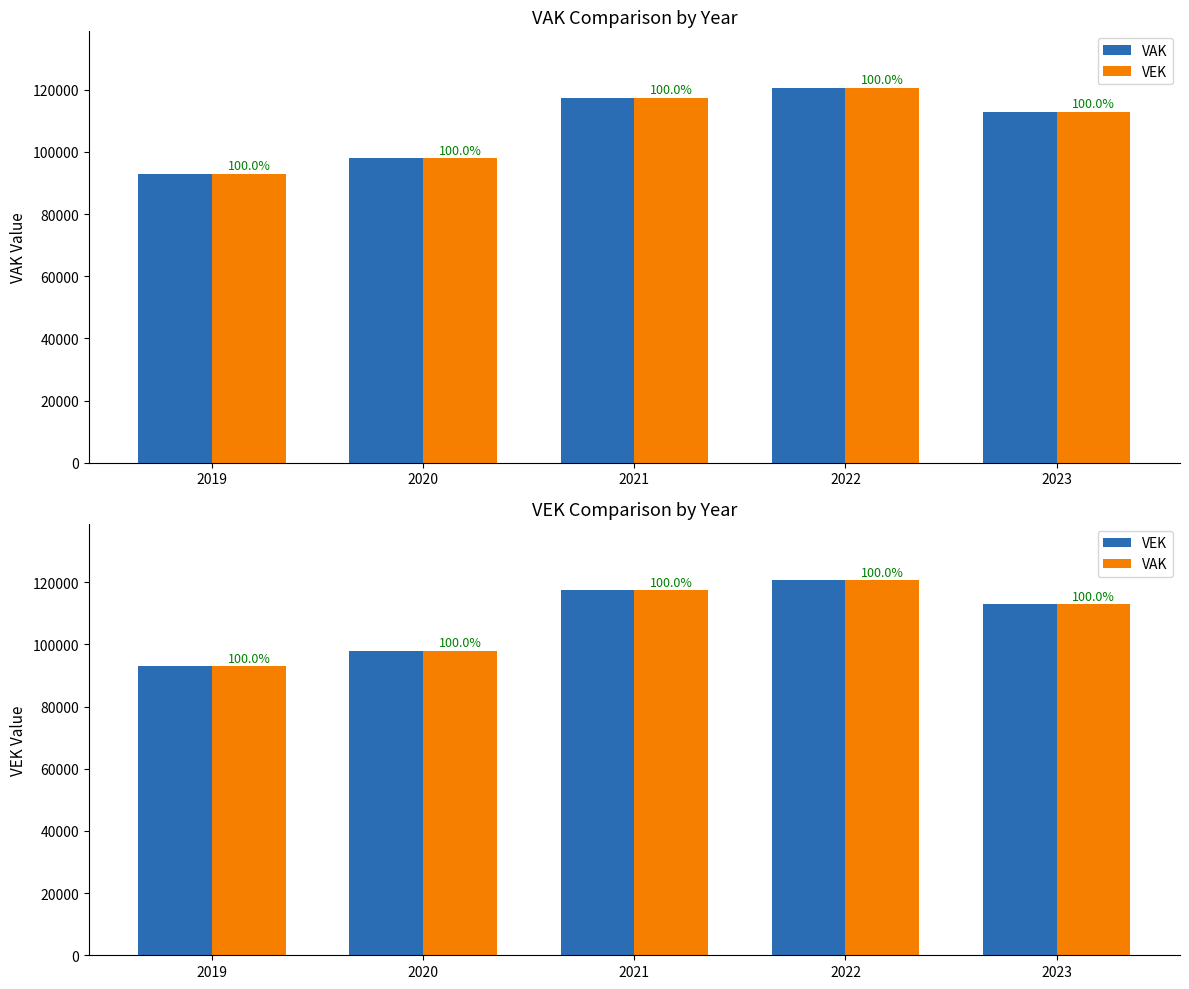

What is the difference between the VAK values at 2020 and 2022?

22775